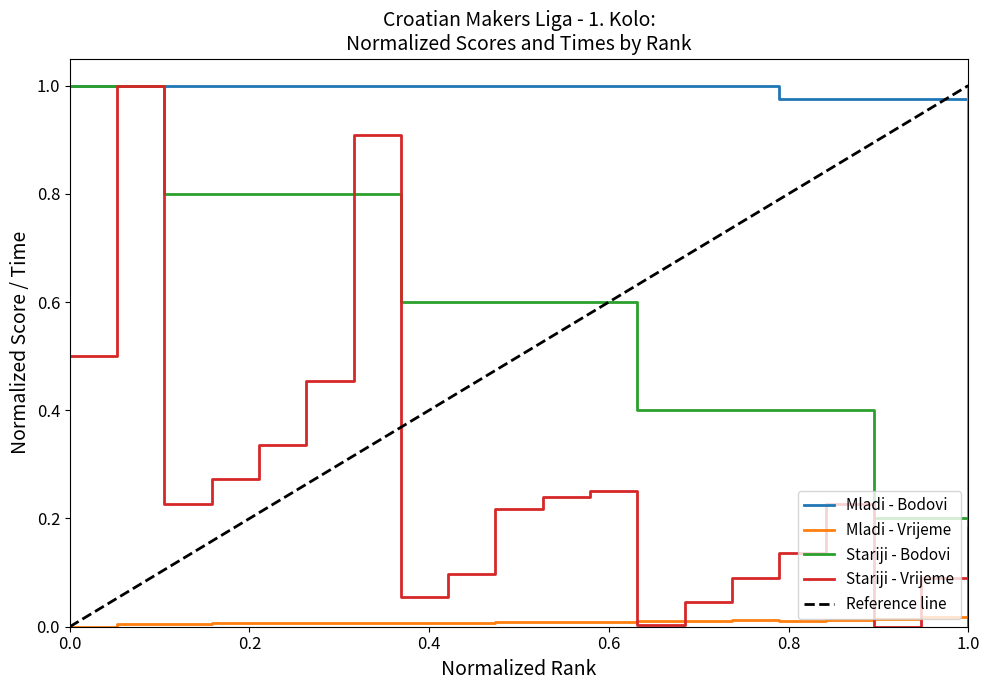

True or false: Mladi - Vrijeme and Stariji - Bodovi intersect in this chart.

True